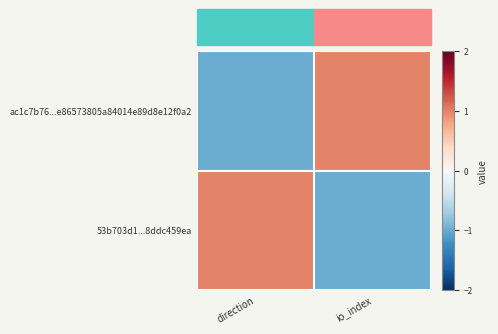

At how many categories does at least one series exceed 0?

2